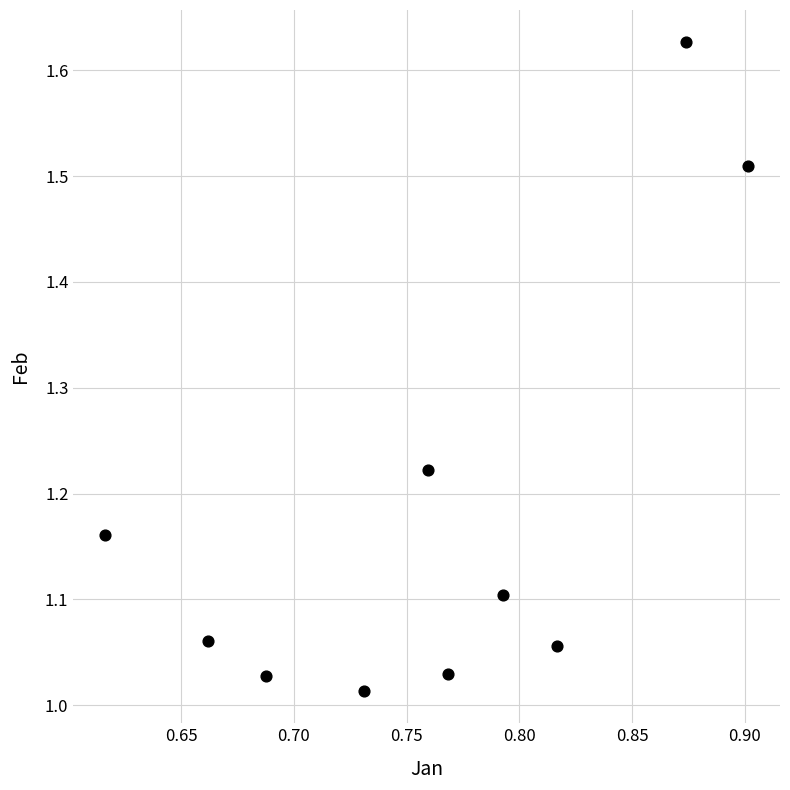

What is the range of X values (max minus min)?

0.3